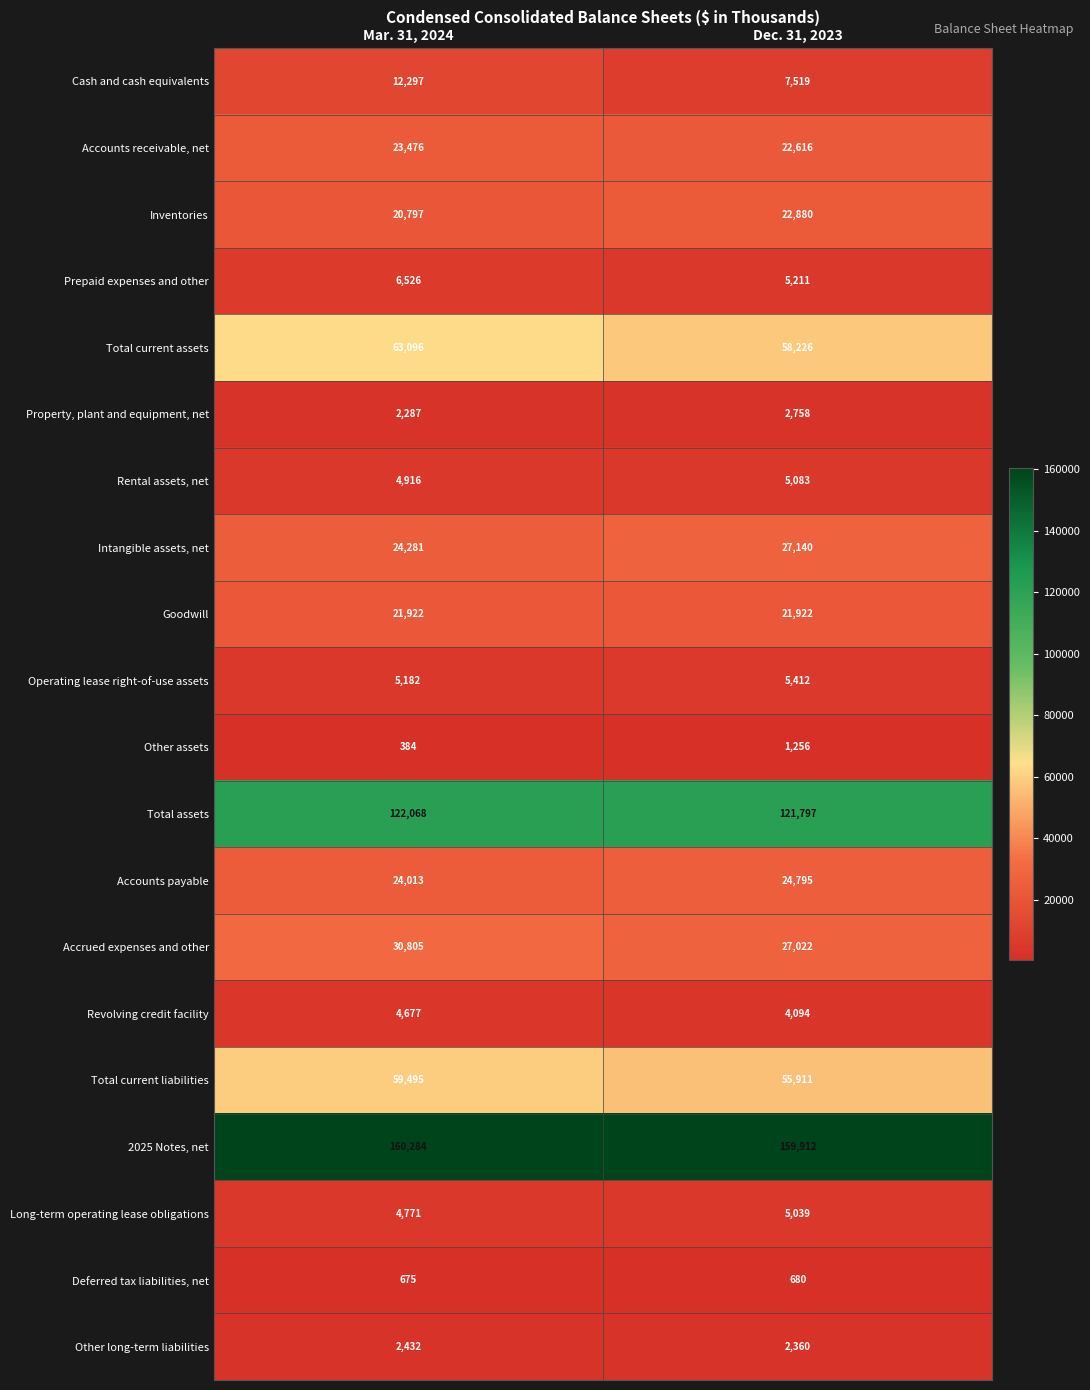

Rank the series at Mar. 31, 2024 from lowest to highest value.

Other assets, Deferred tax liabilities, net, Property, plant and equipment, net, Other long-term liabilities, Revolving credit facility, Long-term operating lease obligations, Rental assets, net, Operating lease right-of-use assets, Prepaid expenses and other, Cash and cash equivalents, Inventories, Goodwill, Accounts receivable, net, Accounts payable, Intangible assets, net, Accrued expenses and other, Total current liabilities, Total current assets, Total assets, 2025 Notes, net